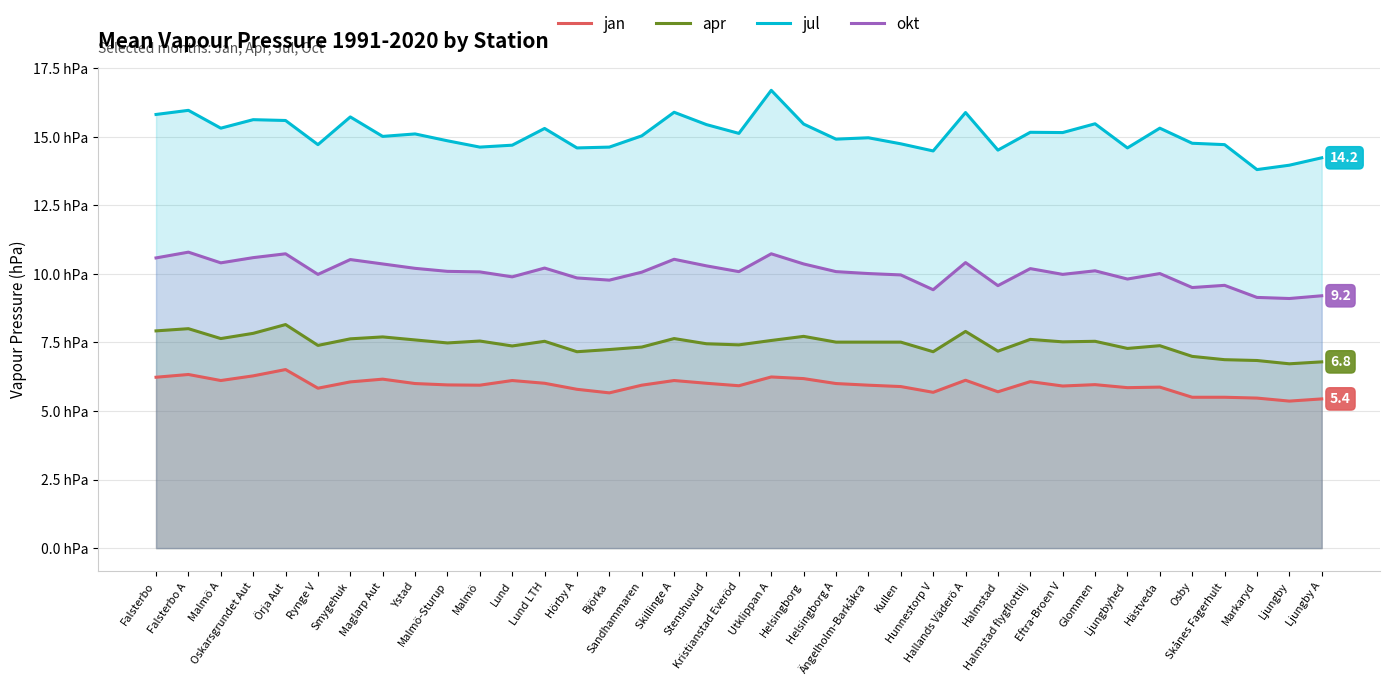

What is the maximum value shown in the chart?

16.7